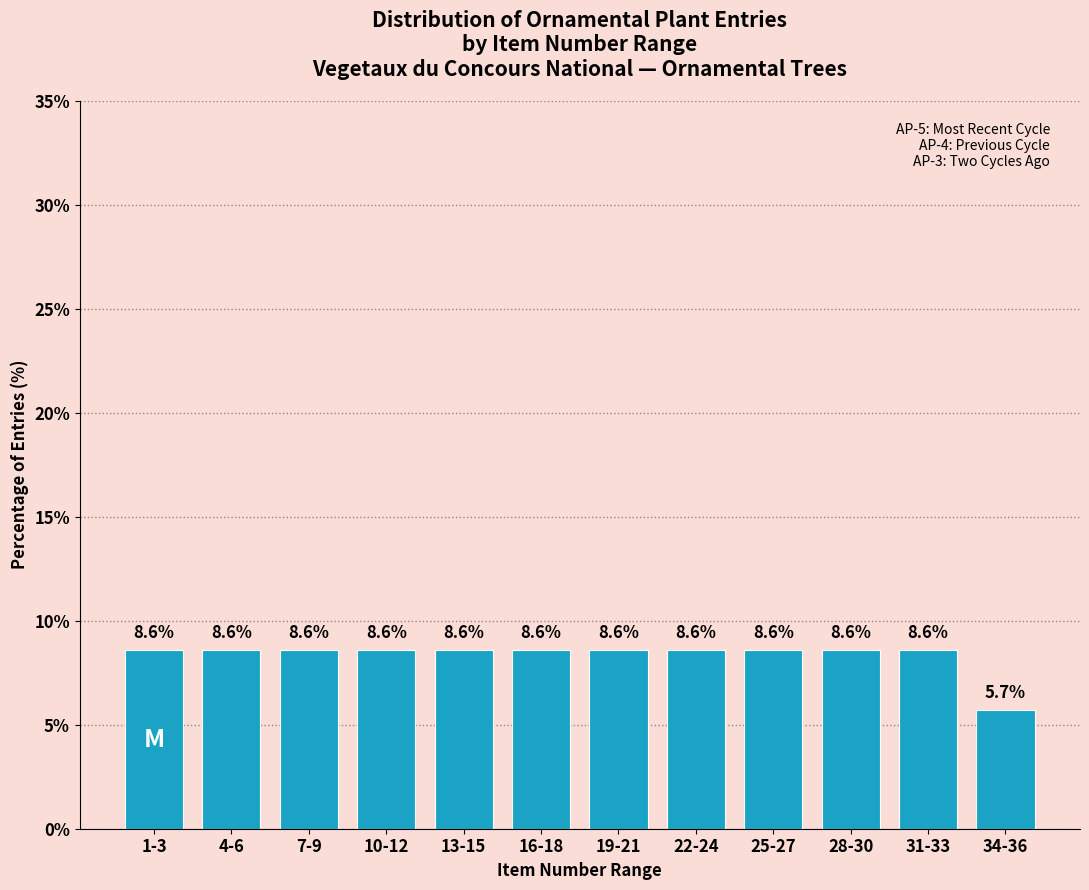

Reading left to right, what are all the values shown in this chart?

8.6	8.6	8.6	8.6	8.6	8.6	8.6	8.6	8.6	8.6	8.6	5.7